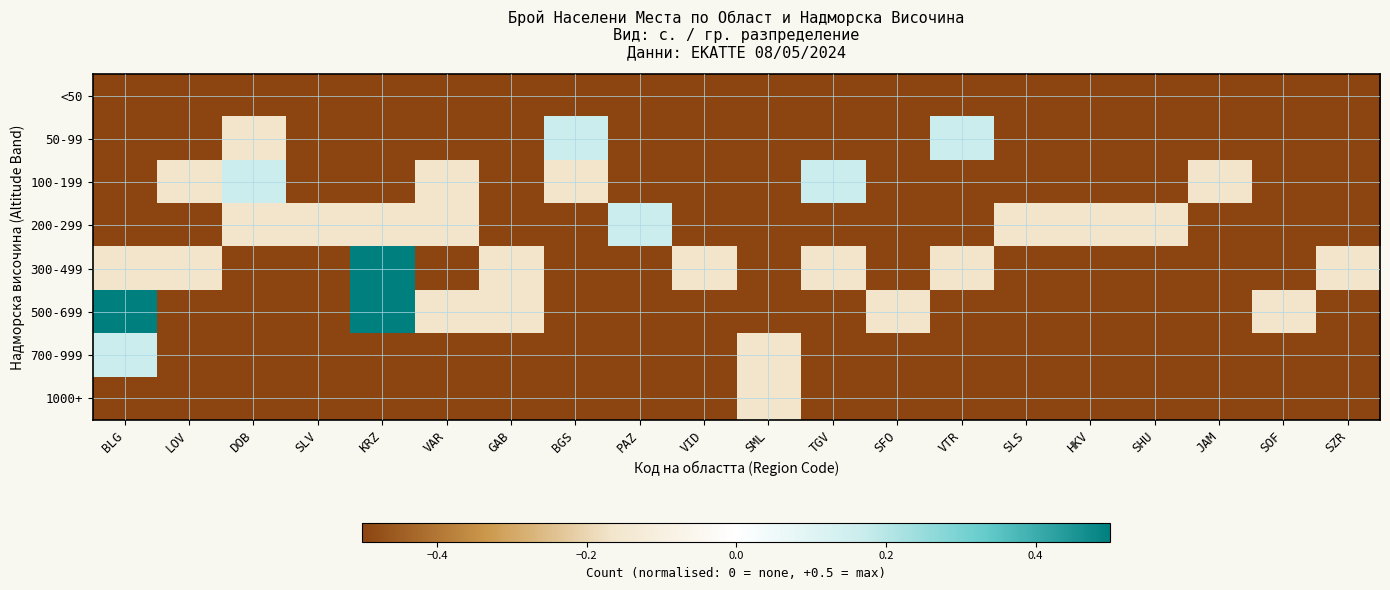

Reading left to right, extract all data points from this chart.

<50: BLG=-0.5	LOV=-0.5	DOB=-0.5	SLV=-0.5	KRZ=-0.5	VAR=-0.5	GAB=-0.5	BGS=-0.5	PAZ=-0.5	VID=-0.5	SML=-0.5	TGV=-0.5	SFO=-0.5	VTR=-0.5	SLS=-0.5	HKV=-0.5	SHU=-0.5	JAM=-0.5	SOF=-0.5	SZR=-0.5
50-99: BLG=-0.5	LOV=-0.5	DOB=-0.2	SLV=-0.5	KRZ=-0.5	VAR=-0.5	GAB=-0.5	BGS=0.2	PAZ=-0.5	VID=-0.5	SML=-0.5	TGV=-0.5	SFO=-0.5	VTR=0.2	SLS=-0.5	HKV=-0.5	SHU=-0.5	JAM=-0.5	SOF=-0.5	SZR=-0.5
100-199: BLG=-0.5	LOV=-0.2	DOB=0.2	SLV=-0.5	KRZ=-0.5	VAR=-0.2	GAB=-0.5	BGS=-0.2	PAZ=-0.5	VID=-0.5	SML=-0.5	TGV=0.2	SFO=-0.5	VTR=-0.5	SLS=-0.5	HKV=-0.5	SHU=-0.5	JAM=-0.2	SOF=-0.5	SZR=-0.5
200-299: BLG=-0.5	LOV=-0.5	DOB=-0.2	SLV=-0.2	KRZ=-0.2	VAR=-0.2	GAB=-0.5	BGS=-0.5	PAZ=0.2	VID=-0.5	SML=-0.5	TGV=-0.5	SFO=-0.5	VTR=-0.5	SLS=-0.2	HKV=-0.2	SHU=-0.2	JAM=-0.5	SOF=-0.5	SZR=-0.5
300-499: BLG=-0.2	LOV=-0.2	DOB=-0.5	SLV=-0.5	KRZ=0.5	VAR=-0.5	GAB=-0.2	BGS=-0.5	PAZ=-0.5	VID=-0.2	SML=-0.5	TGV=-0.2	SFO=-0.5	VTR=-0.2	SLS=-0.5	HKV=-0.5	SHU=-0.5	JAM=-0.5	SOF=-0.5	SZR=-0.2
500-699: BLG=0.5	LOV=-0.5	DOB=-0.5	SLV=-0.5	KRZ=0.5	VAR=-0.2	GAB=-0.2	BGS=-0.5	PAZ=-0.5	VID=-0.5	SML=-0.5	TGV=-0.5	SFO=-0.2	VTR=-0.5	SLS=-0.5	HKV=-0.5	SHU=-0.5	JAM=-0.5	SOF=-0.2	SZR=-0.5
700-999: BLG=0.2	LOV=-0.5	DOB=-0.5	SLV=-0.5	KRZ=-0.5	VAR=-0.5	GAB=-0.5	BGS=-0.5	PAZ=-0.5	VID=-0.5	SML=-0.2	TGV=-0.5	SFO=-0.5	VTR=-0.5	SLS=-0.5	HKV=-0.5	SHU=-0.5	JAM=-0.5	SOF=-0.5	SZR=-0.5
1000+: BLG=-0.5	LOV=-0.5	DOB=-0.5	SLV=-0.5	KRZ=-0.5	VAR=-0.5	GAB=-0.5	BGS=-0.5	PAZ=-0.5	VID=-0.5	SML=-0.2	TGV=-0.5	SFO=-0.5	VTR=-0.5	SLS=-0.5	HKV=-0.5	SHU=-0.5	JAM=-0.5	SOF=-0.5	SZR=-0.5